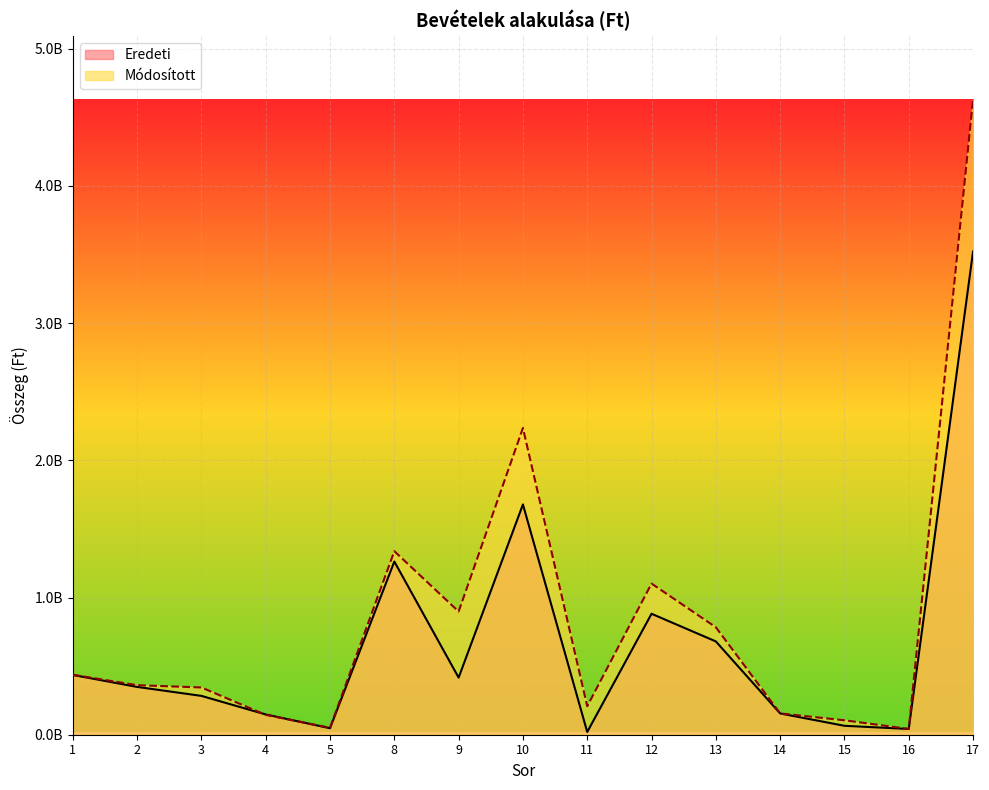

Which series has the largest total across all categories?

Módosított